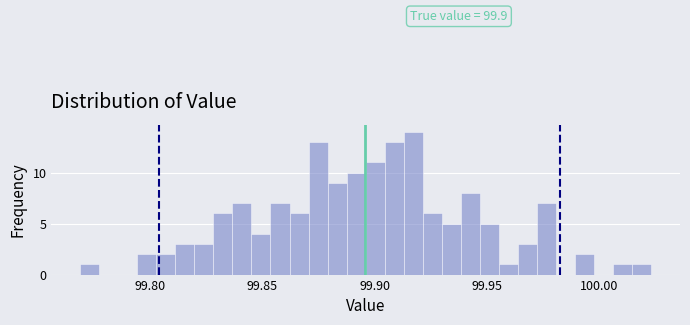

Around what value on the x-axis is the tallest bar? Give the approximate position of its centre, as read against the axis.

99.915